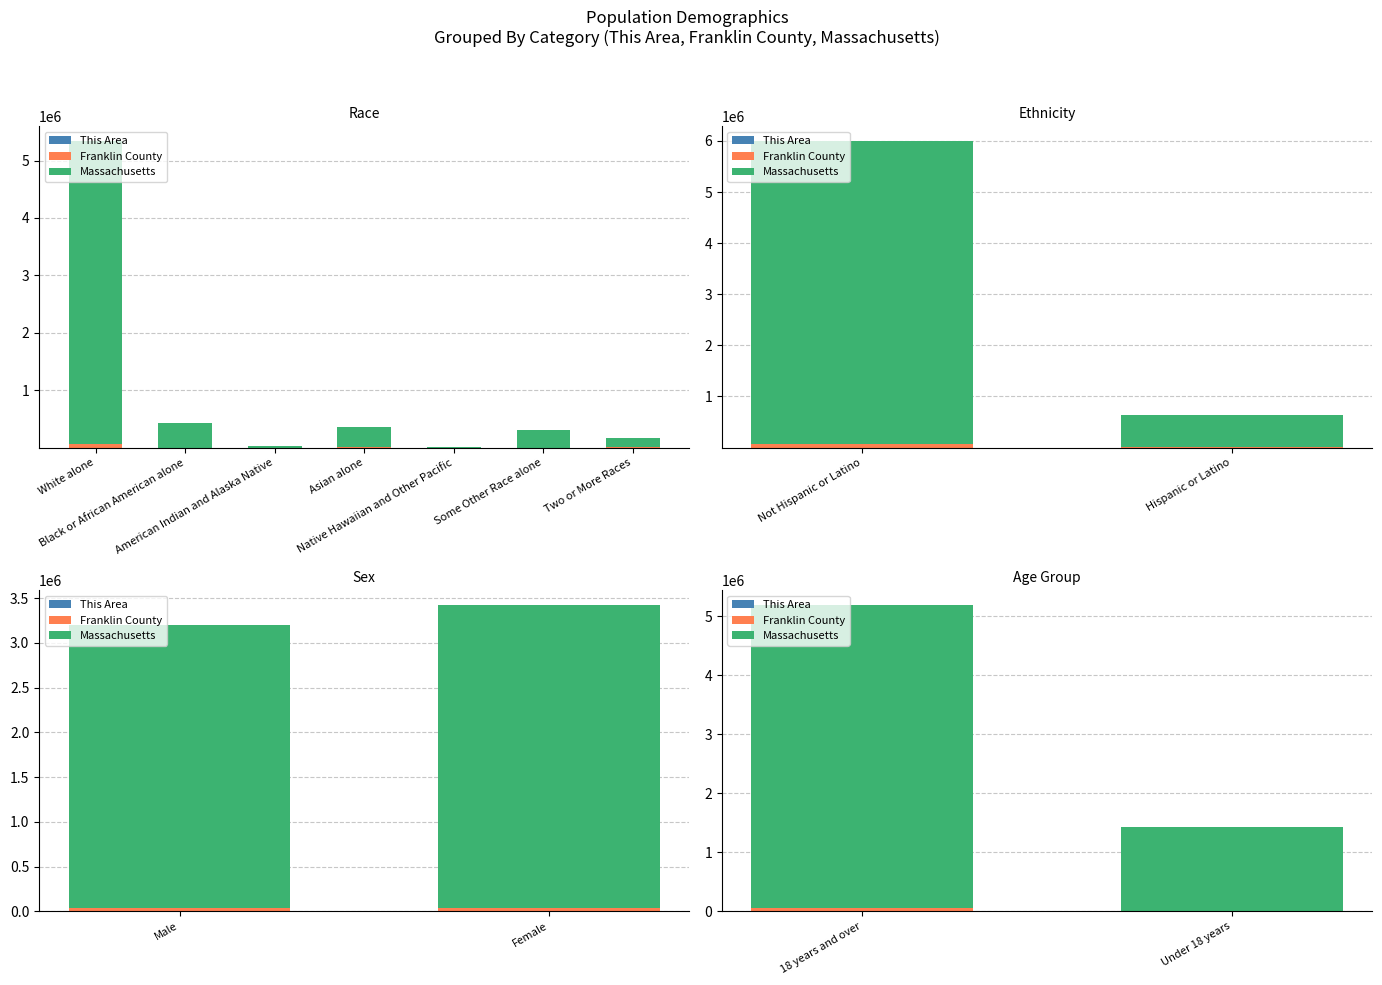

Count the This Area values in the range 53 to 284.

2